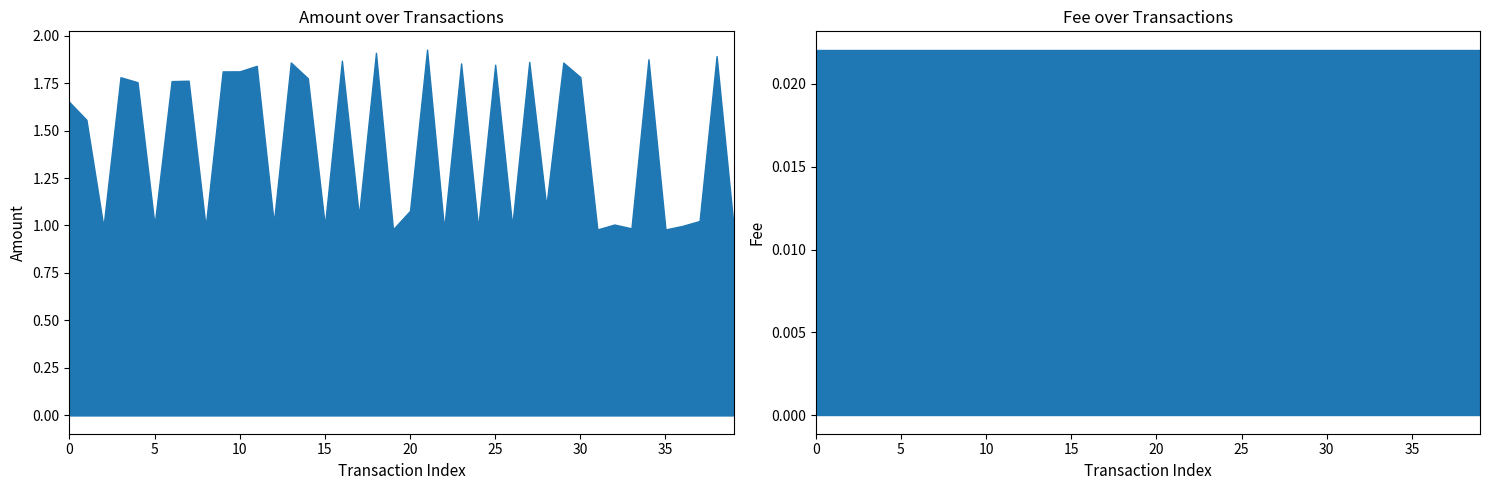

Between 2020-09-30 and 2020-09-24, which series saw the biggest shift?

Amount